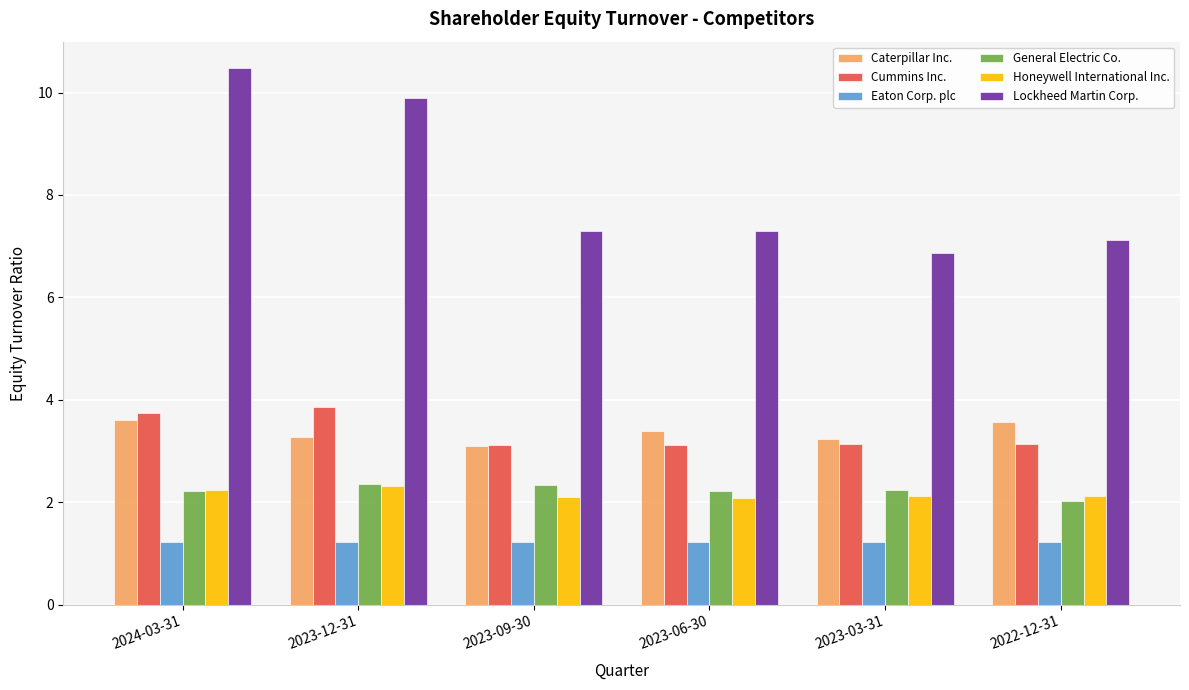

What is the spread (max minus min) of values at 2023-03-31?

5.6